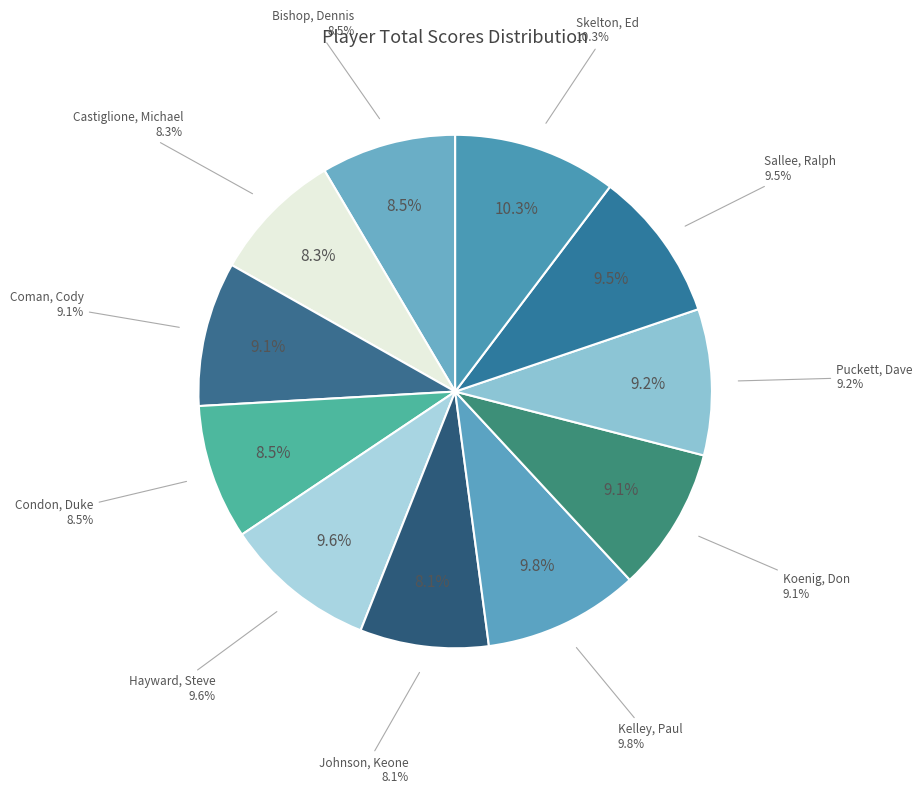

Which slice is the smallest?

Johnson, Keone